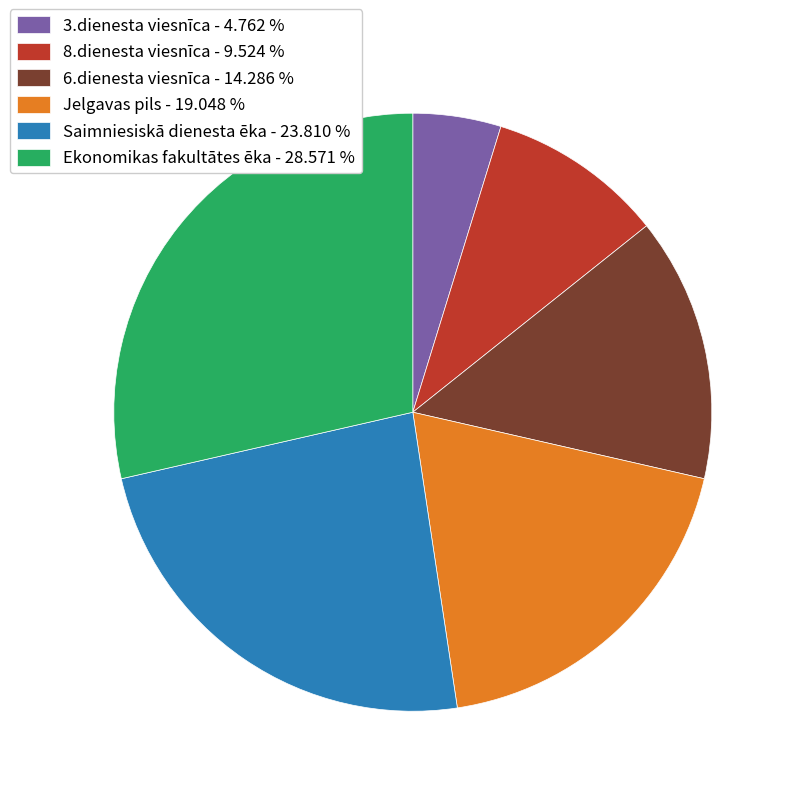

Does Jelgavas pils - 19.048 % account for over 50% of the chart?

No